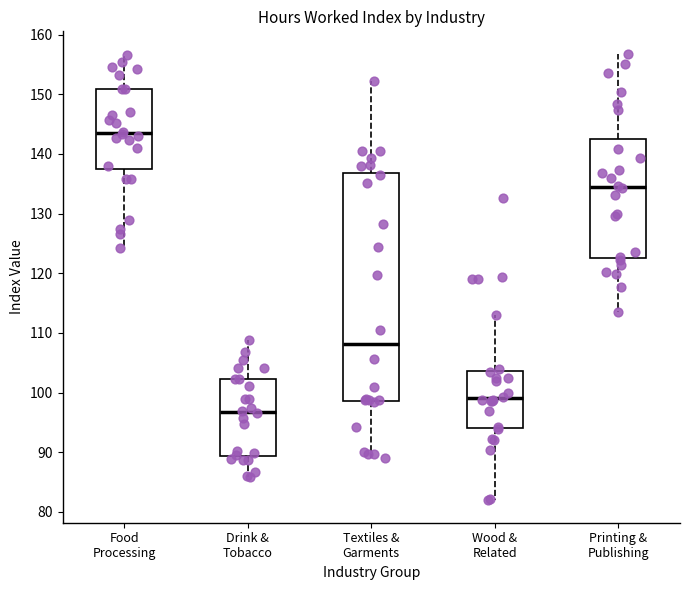

Which box has the highest median line?

Food Processing